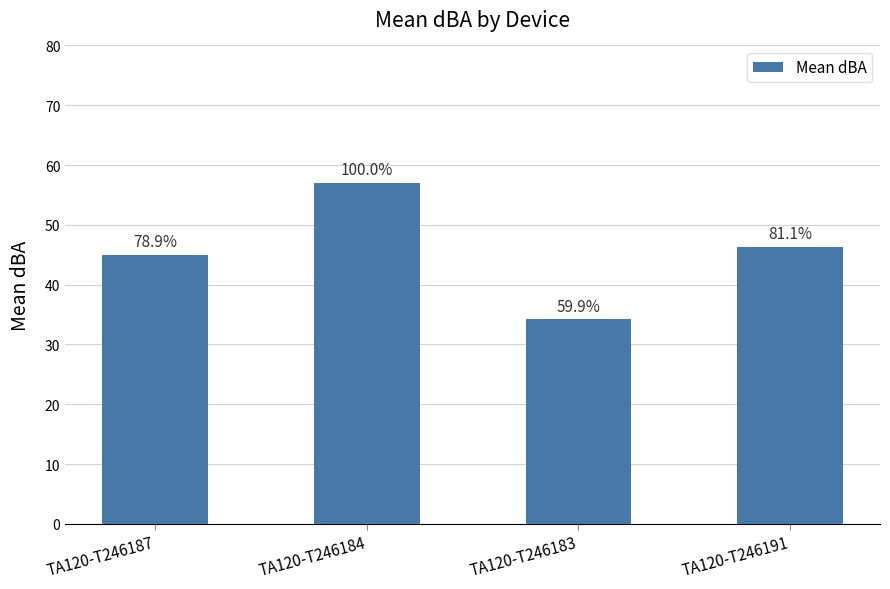

Are the bars horizontal?

No